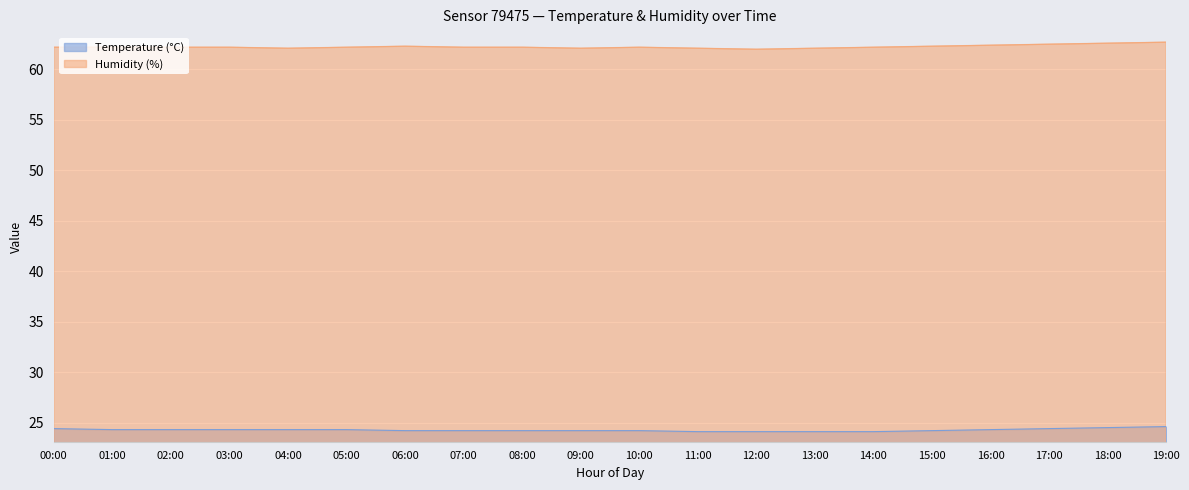

Which series has the largest total across all categories?

Humidity (%)